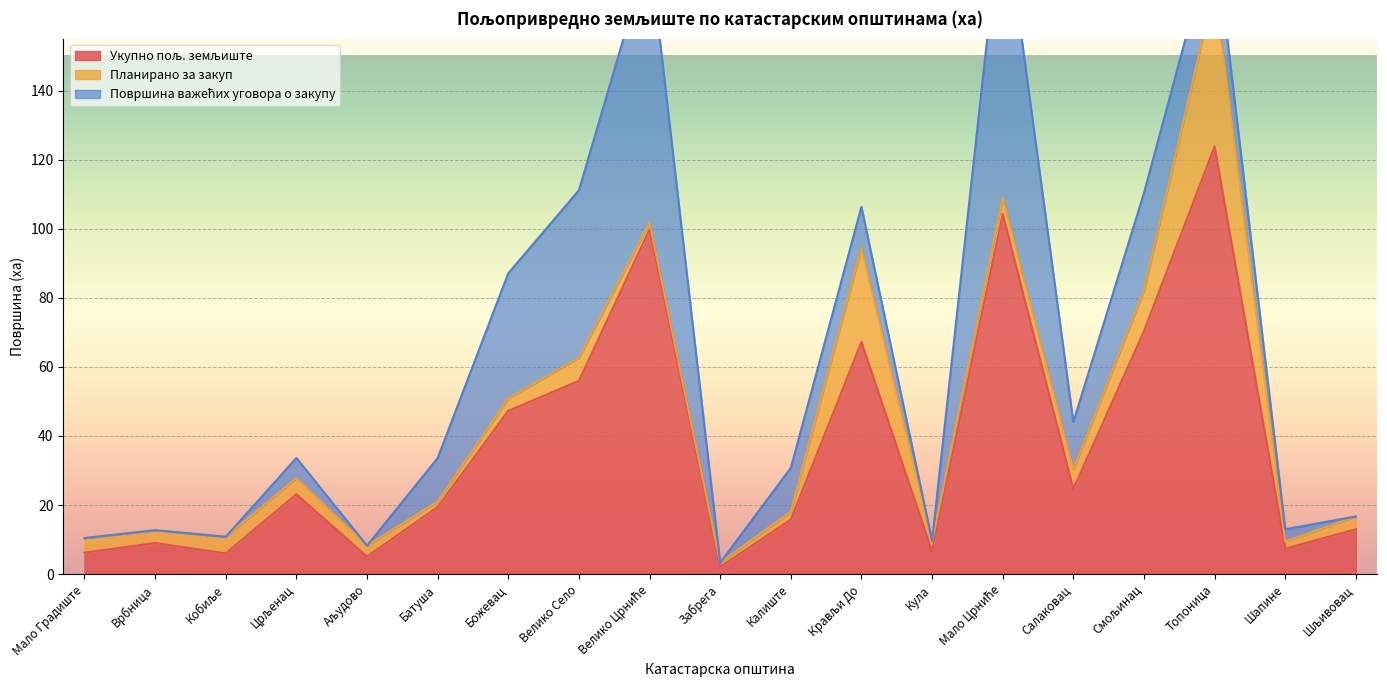

In Укупно пољ. земљиште, how many points are higher than both neighbors (excluding endpoints)?

6